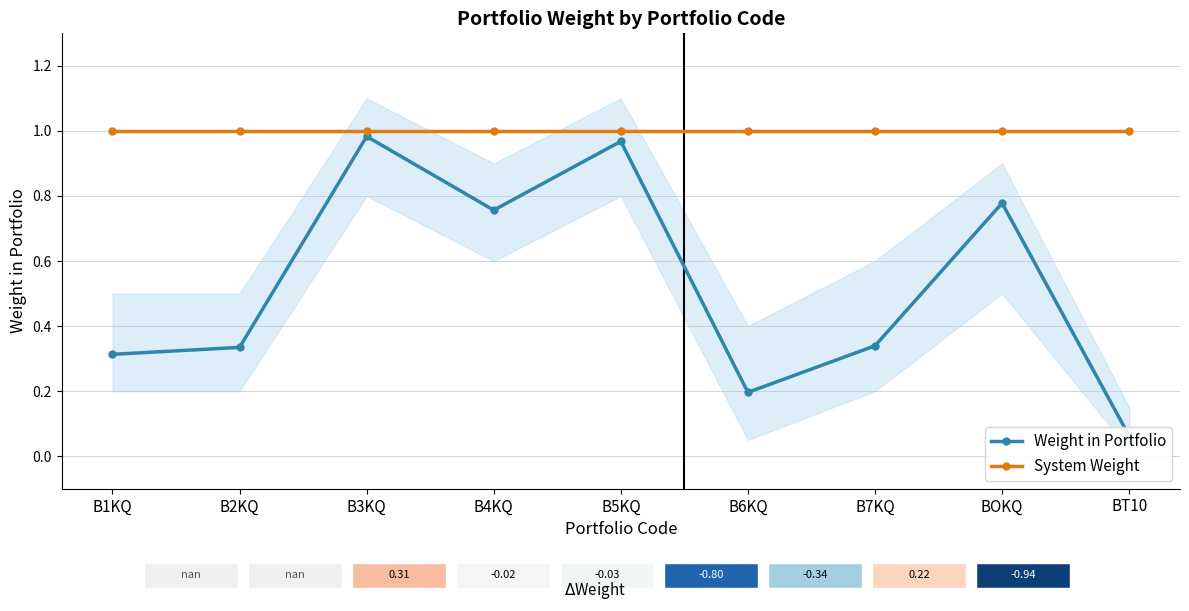

At which category is the sum across all series the highest?

B3KQ